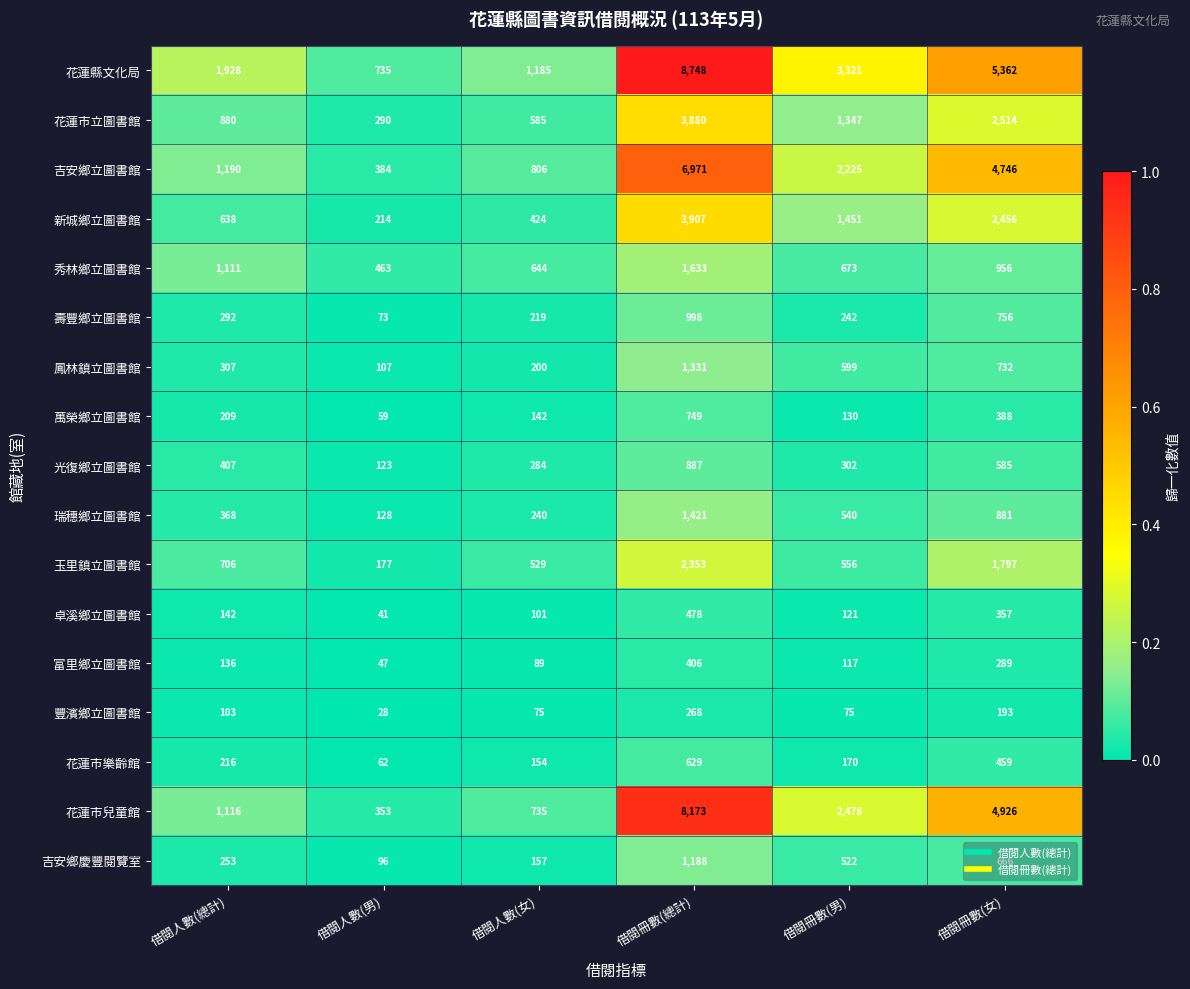

Which series has the largest total across all categories?

花蓮縣文化局